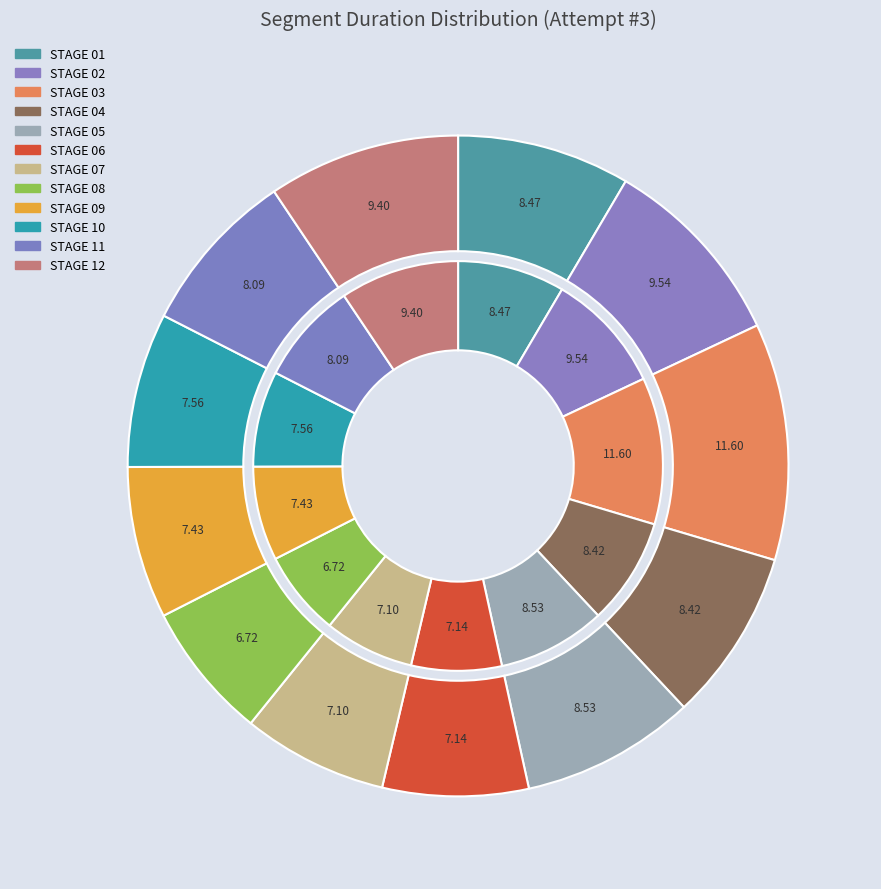

Which slice is the largest?

STAGE 03